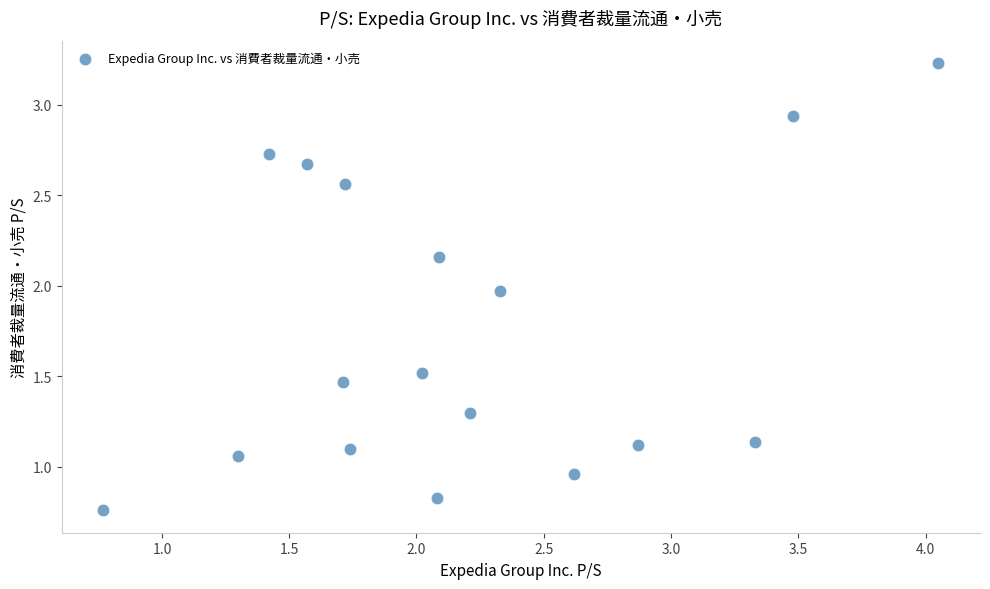

What is the range of Y values (max minus min)?

2.5